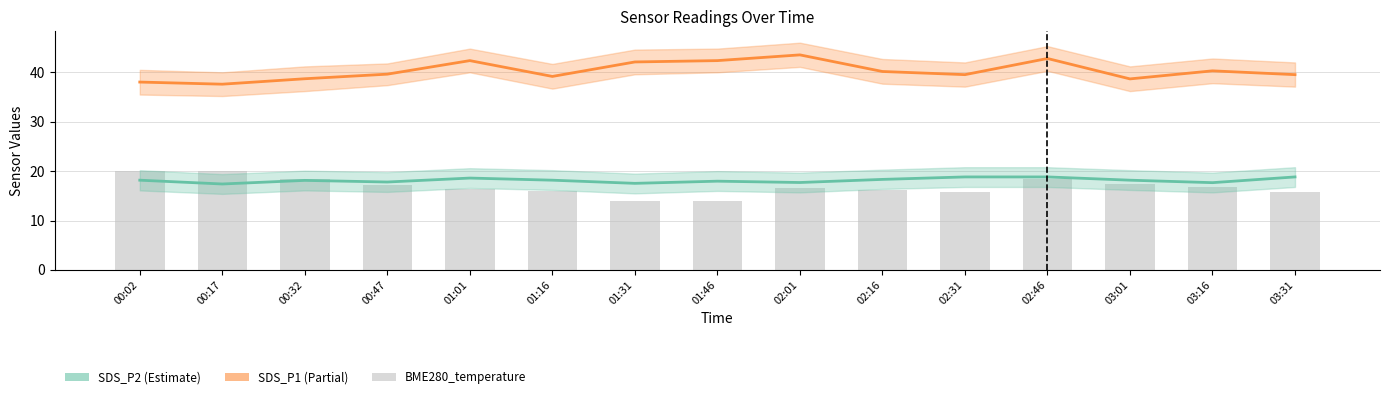

Reading left to right, extract all data points from this chart.

SDS_P2: 18.2	17.4	18.1	17.8	18.6	18.2	17.5	18.0	17.7	18.3	18.8	18.8	18.2	17.7	18.8
SDS_P1: 38.0	37.6	38.7	39.6	42.4	39.2	42.1	42.4	43.5	40.2	39.5	42.8	38.7	40.3	39.5
BME280_temperature: 20.0	20.0	18.4	17.2	16.4	15.9	14.0	14.0	16.6	16.3	15.8	18.5	17.4	16.8	15.8